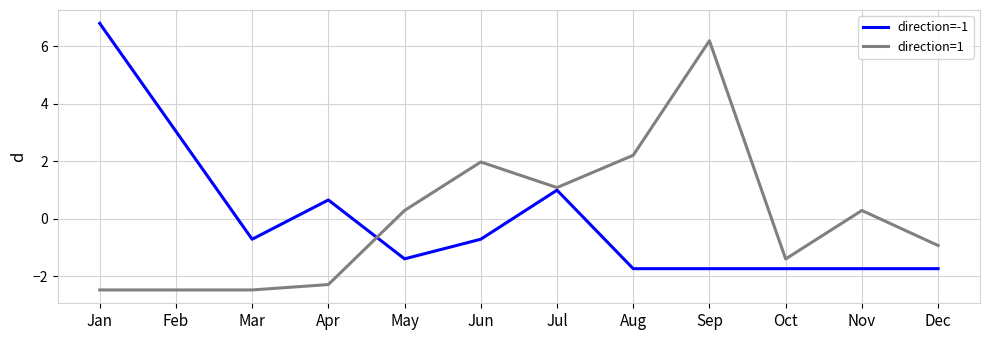

At Aug, list the series in order from smallest to largest.

direction=-1, direction=1